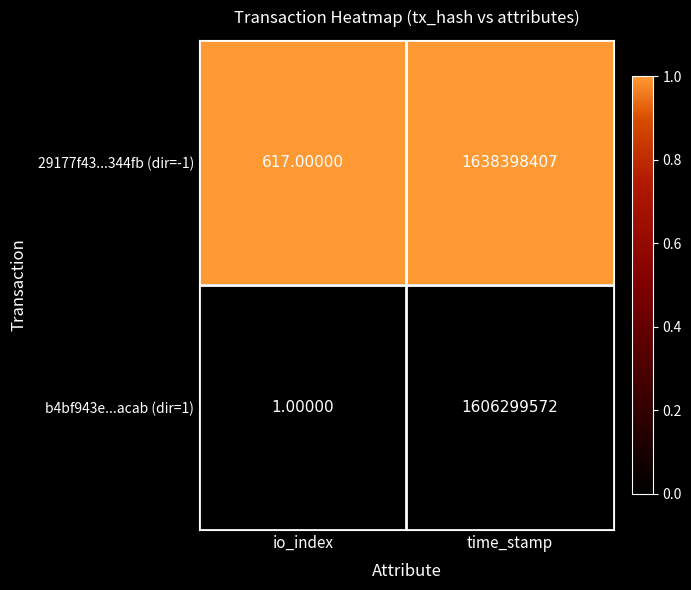

How many data points does each series have?

2